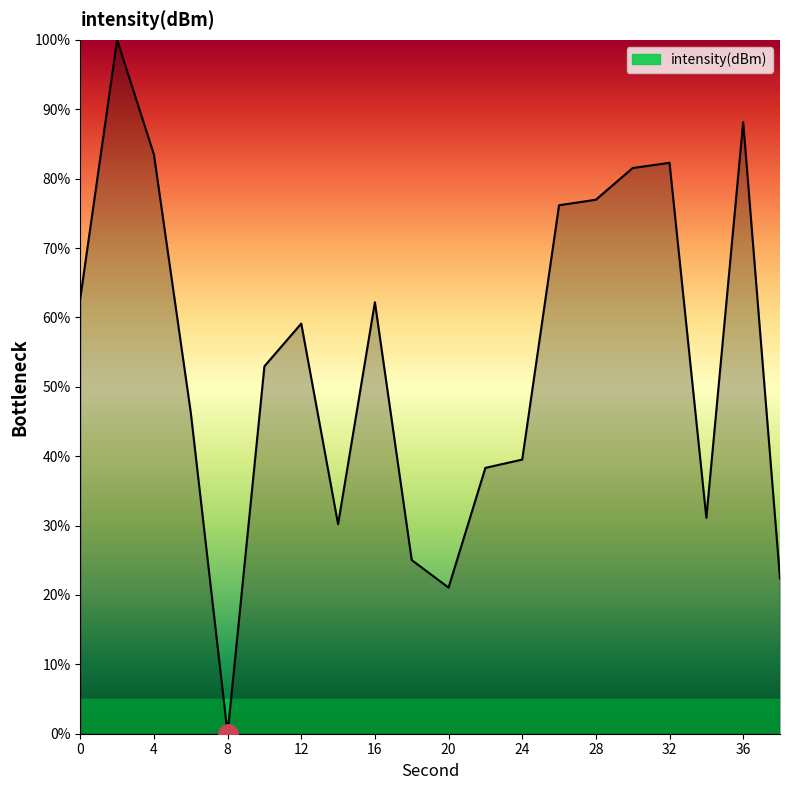

What is the greatest value displayed?

100.0